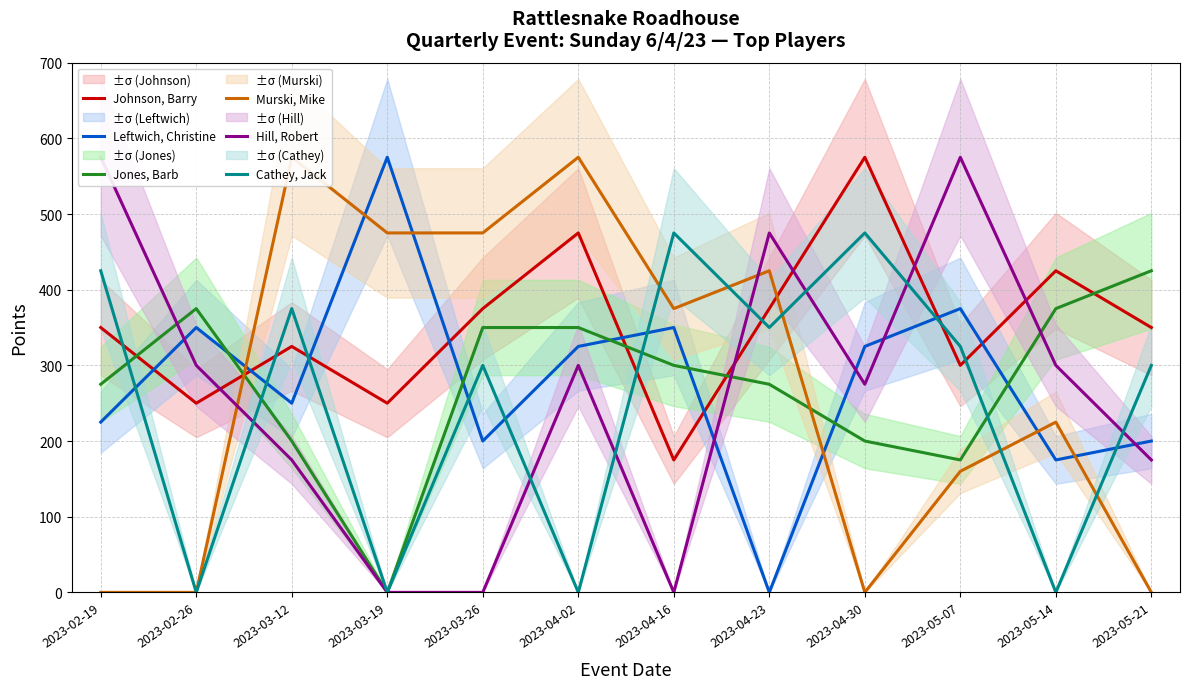

Is this an area chart (filled region under the line)?

No